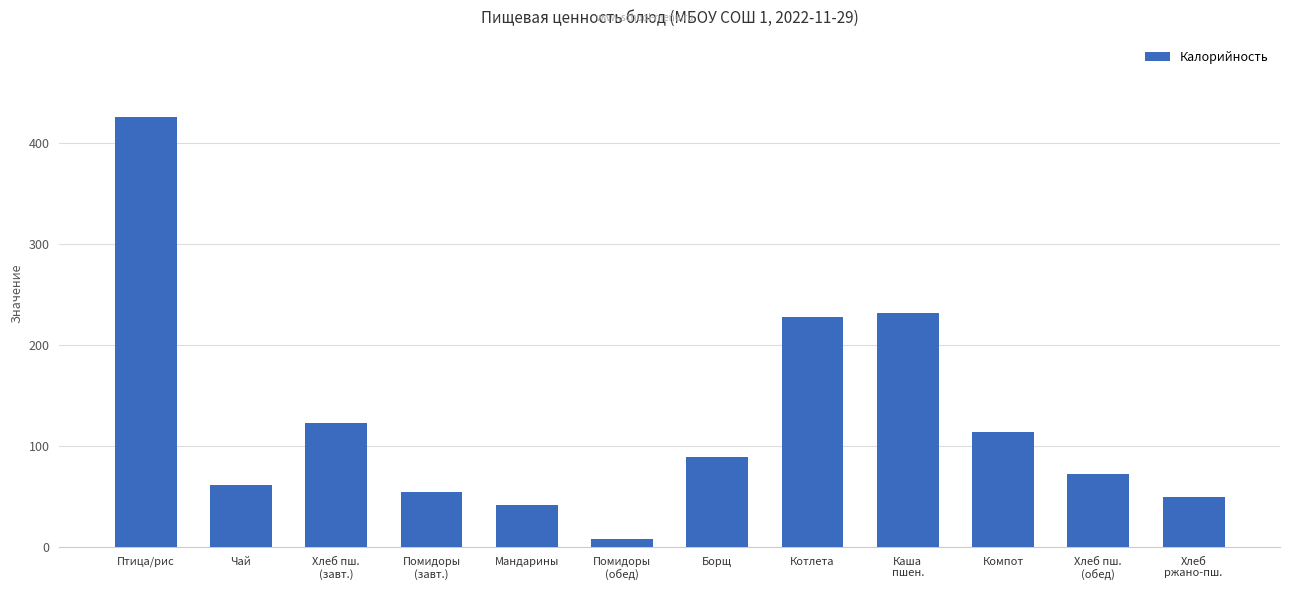

Count the number of values greater than 88.

6